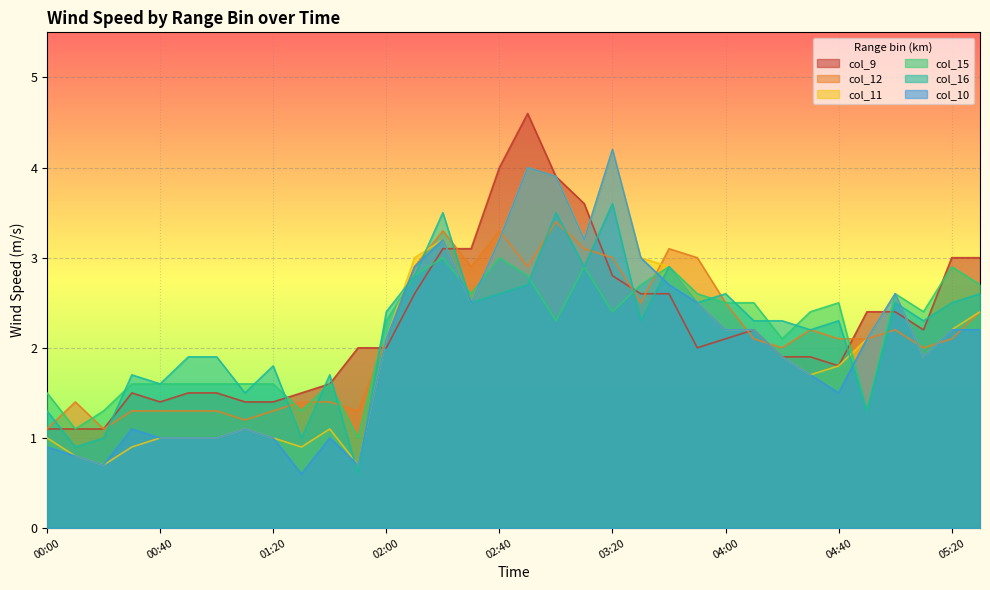

Where does the col_12 series first go above 2?

02:00